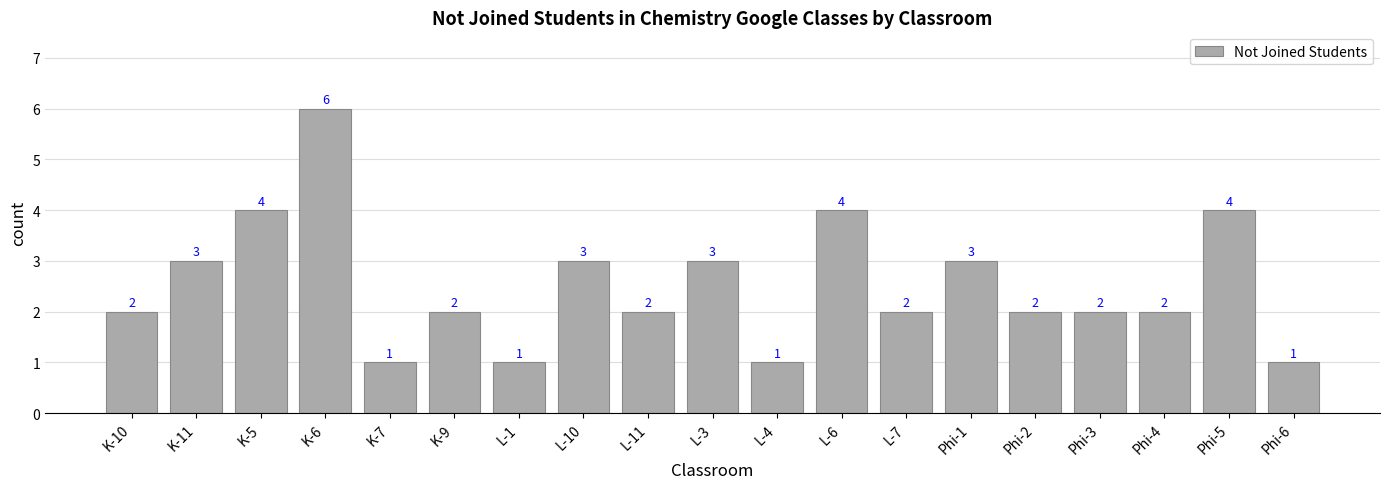

Reading right to left, list all the values displayed in this chart.

1	4	2	2	2	3	2	4	1	3	2	3	1	2	1	6	4	3	2